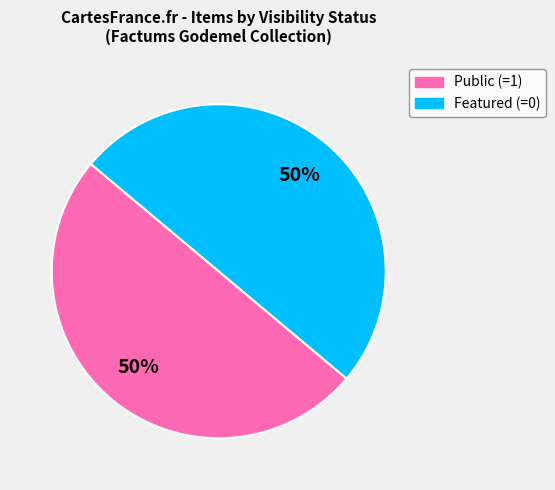

Count the number of slices in the pie.

2